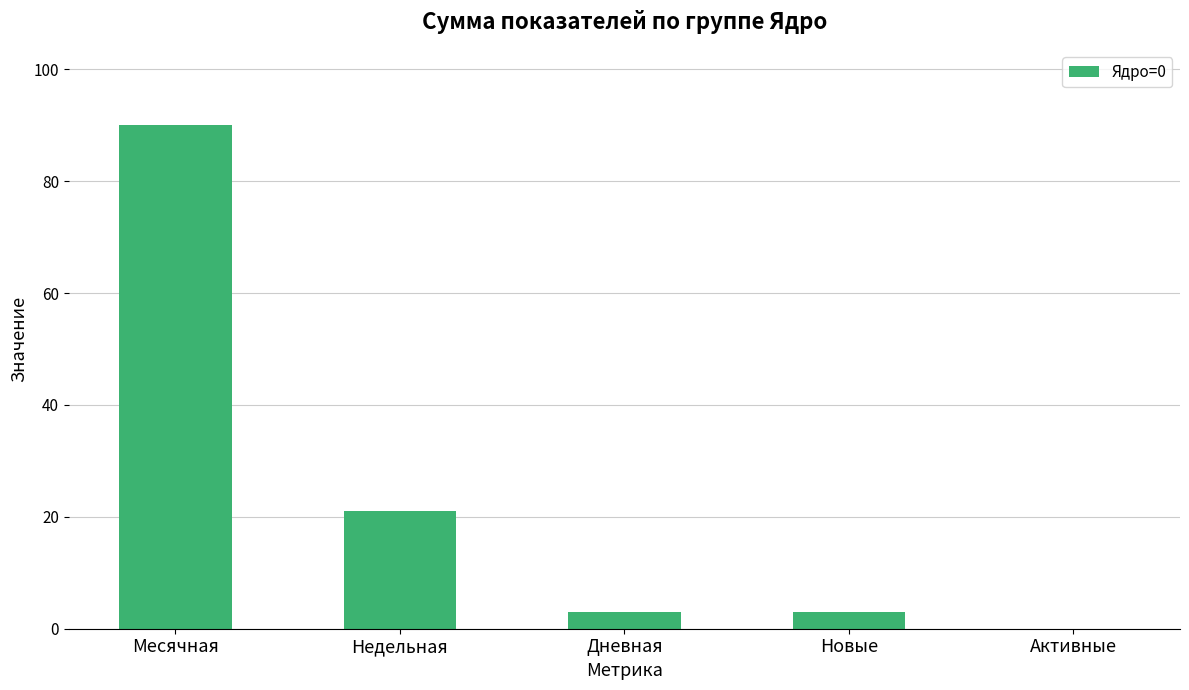

Between Месячная and Недельная, which is larger?

Месячная